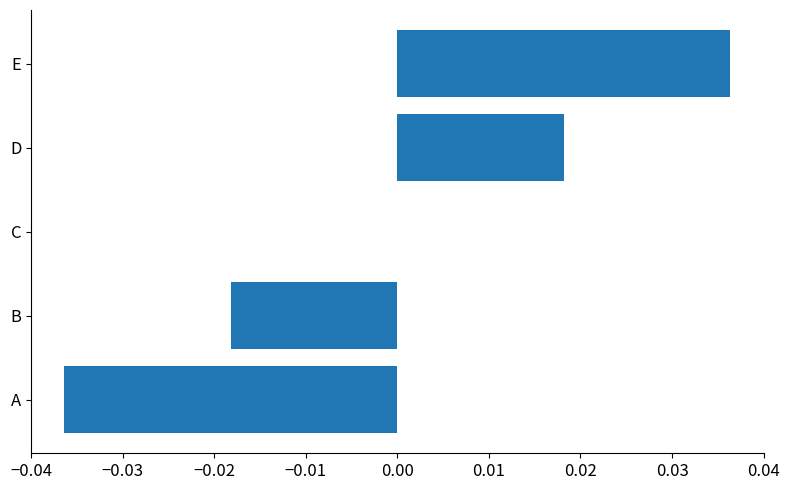

Is it true that the value at D is 0.0?

True